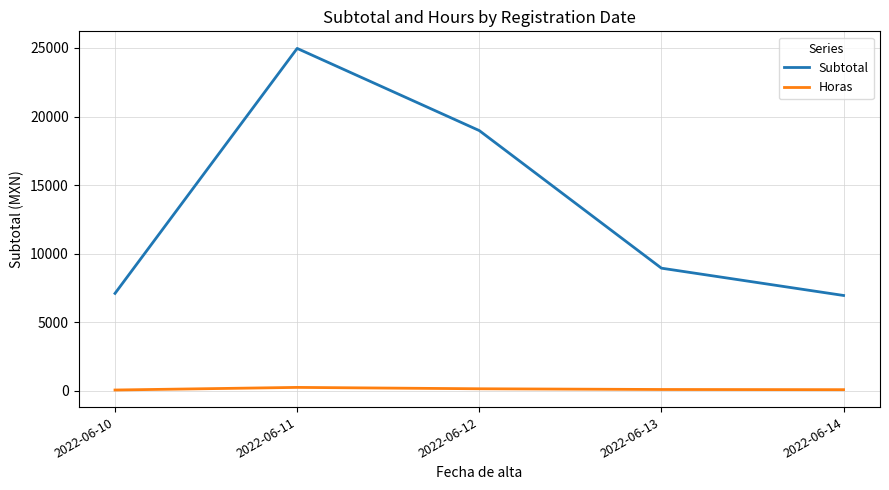

True or false: Subtotal and Horas intersect in this chart.

False